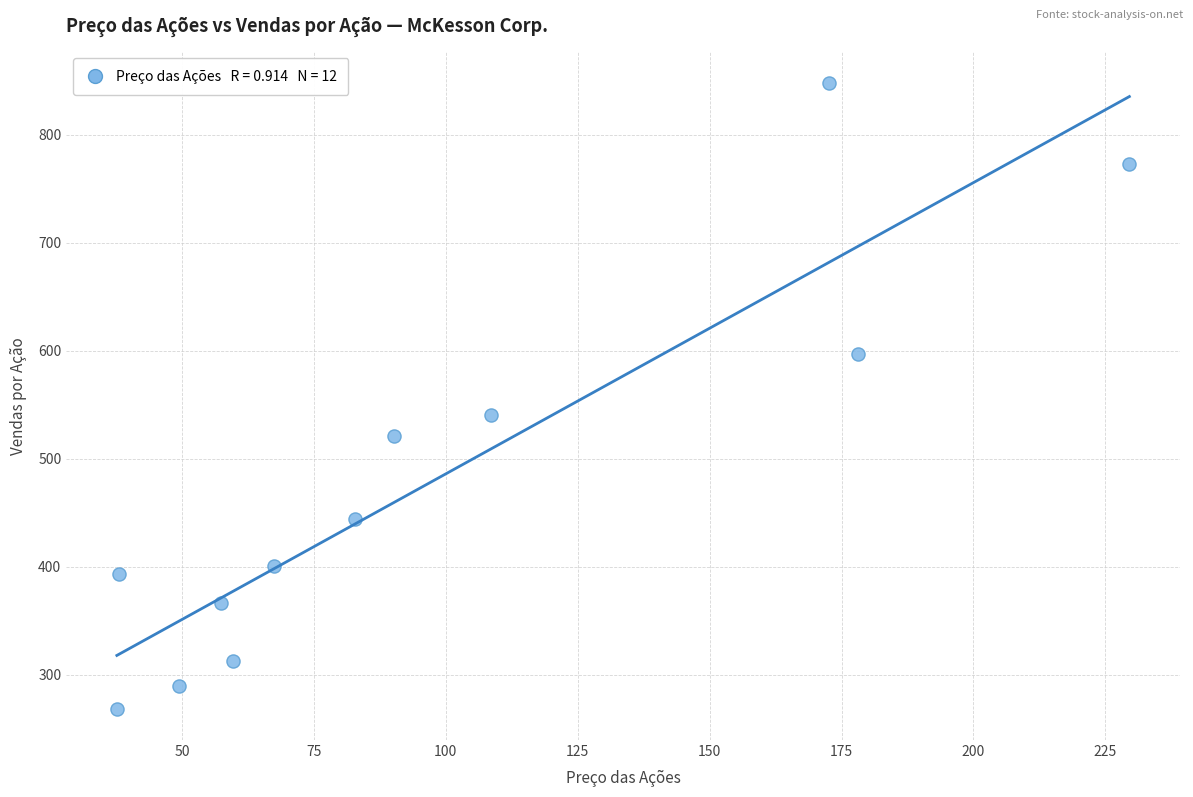

What Y value in the scatter plot is closest to 558?

540.4